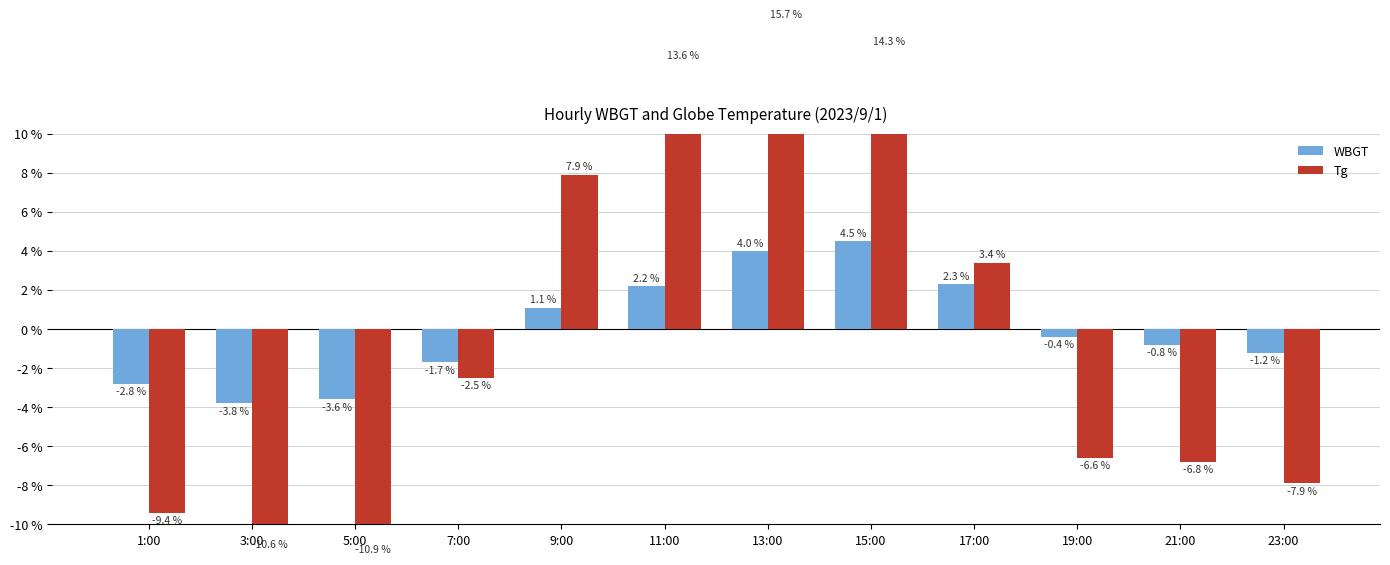

What is the value of the WBGT bar at the 6th from the left?

2.2